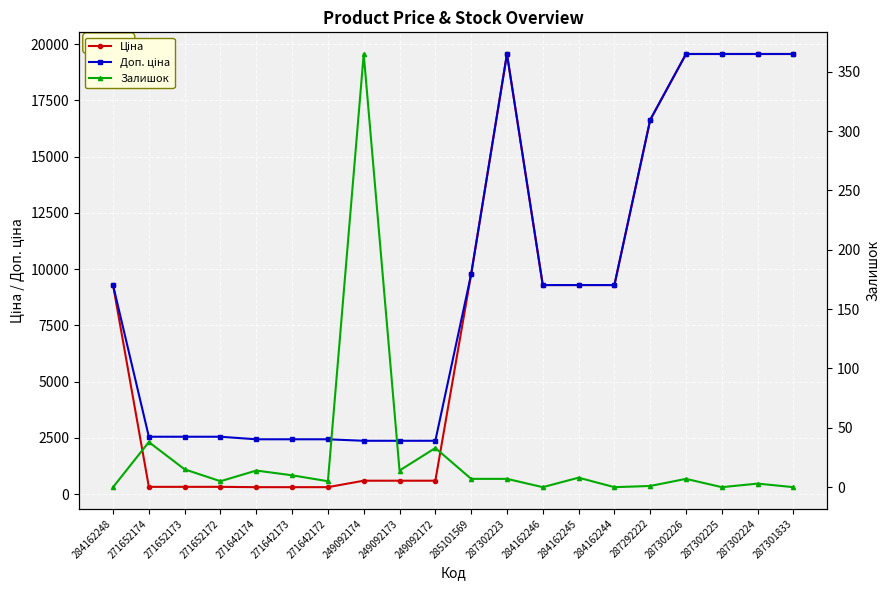

True or false: Доп. ціна and Ціна intersect in this chart.

False